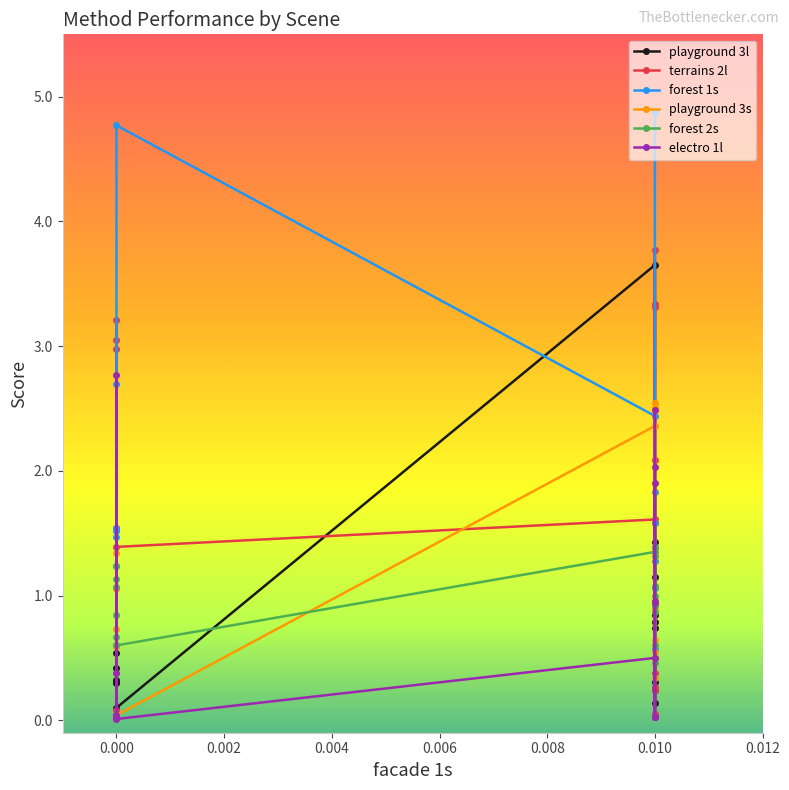

Reading right to left, what are all the values shown in this chart?

playground 3l: 1.1	0.8	1.4	0.1	0.2	0.8	0.7	0.3	3.6	0.1	0.3	0.5	0.3	0.3	0.4
terrains 2l: 0.2	3.3	2.1	0.3	0.4	3.3	3.8	0.1	1.6	1.4	3.0	3.2	0.1	3.0	1.5
forest 1s: 4.9	1.8	1.6	0.6	1.1	1.4	1.6	1.3	2.4	4.8	1.5	2.7	1.5	1.5	1.2
playground 3s: 0.5	0.9	0.6	0.5	0.6	2.5	2.5	0.3	2.4	0.0	0.6	0.6	0.7	1.3	1.1
forest 2s: 0.9	1.3	0.9	0.5	0.6	1.4	1.1	1.0	1.4	0.6	1.2	0.7	1.1	1.1	0.8
electro 1l: 0.0	1.0	1.9	0.9	0.0	2.5	2.0	0.0	0.5	0.0	0.4	0.0	0.0	2.8	0.0